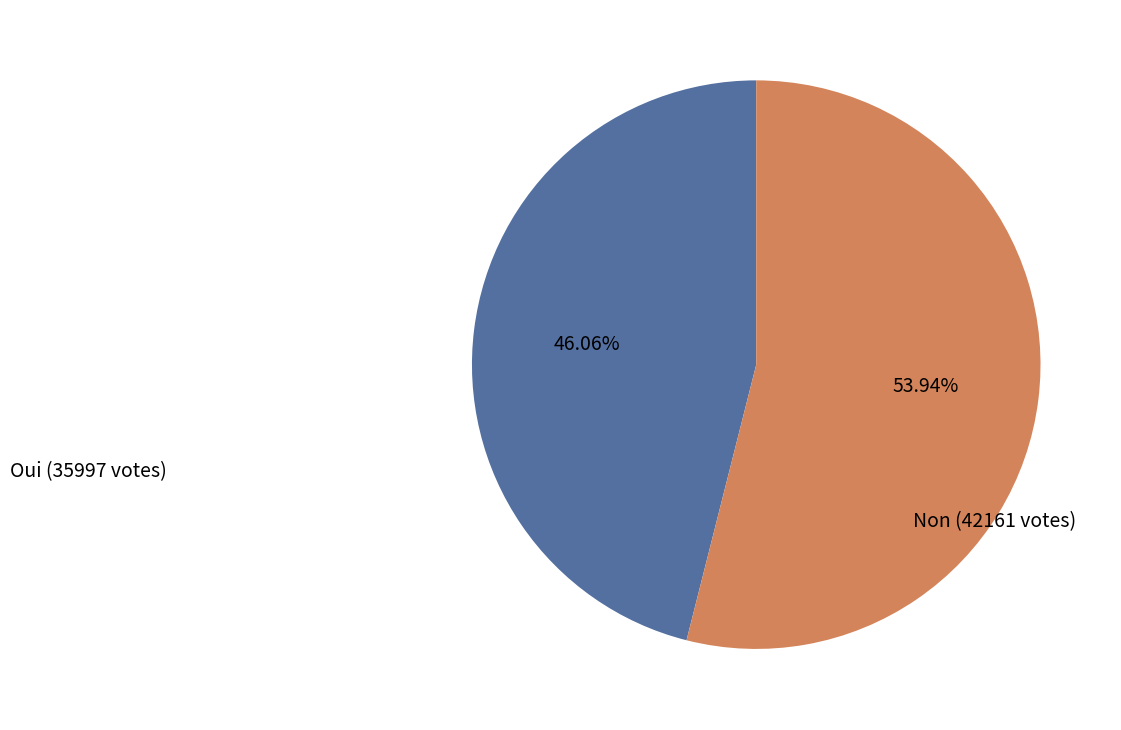

Is there any slice that represents more than half of the pie?

Yes